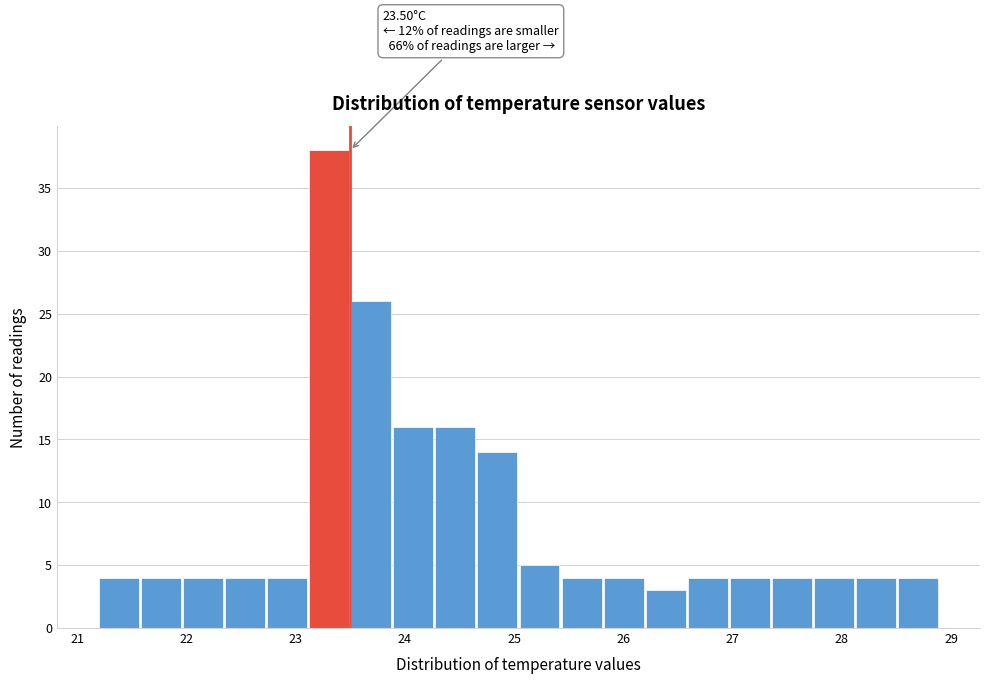

Around what value on the x-axis is the tallest bar? Give the approximate position of its centre, as read against the axis.

23.3